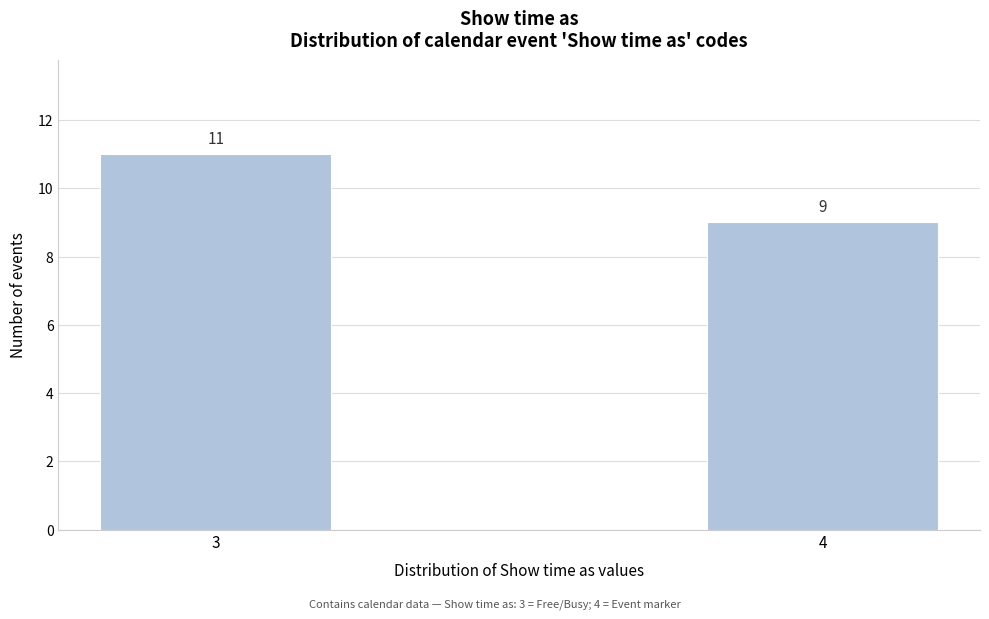

Reading left to right, extract all data points from this chart.

11	9